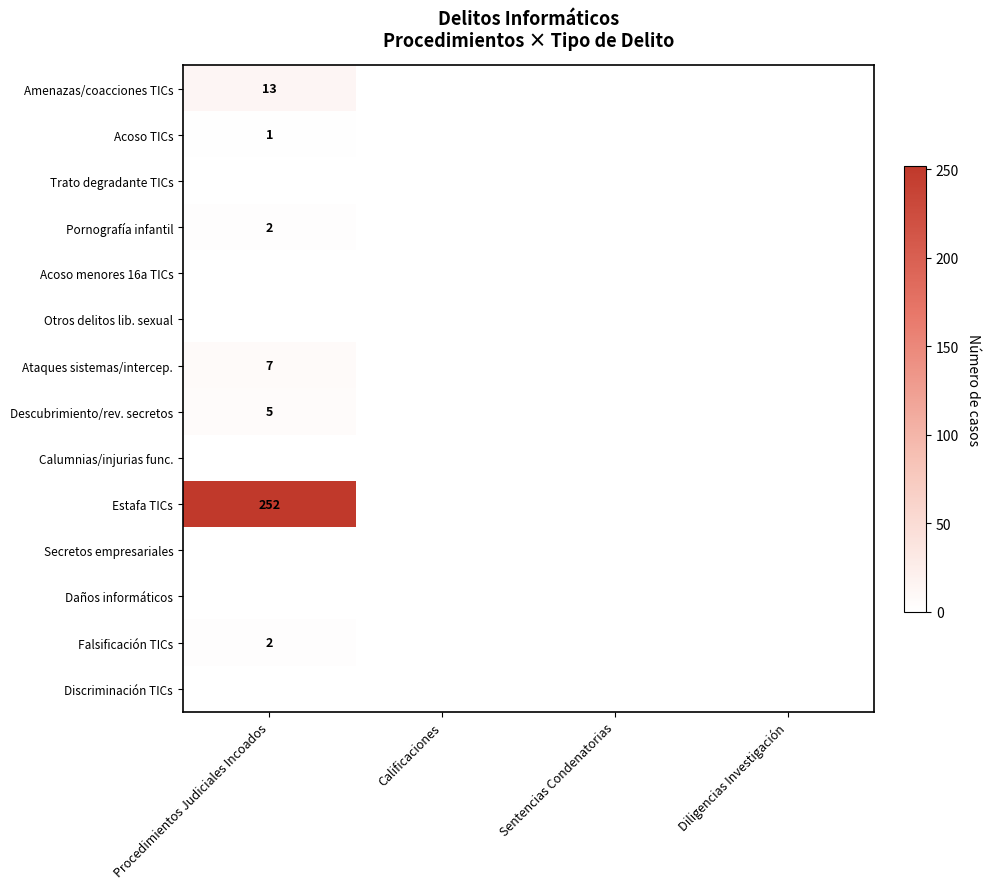

What is the difference between the maximum and second lowest values in the Ataques sistemas/intercep. series?

7